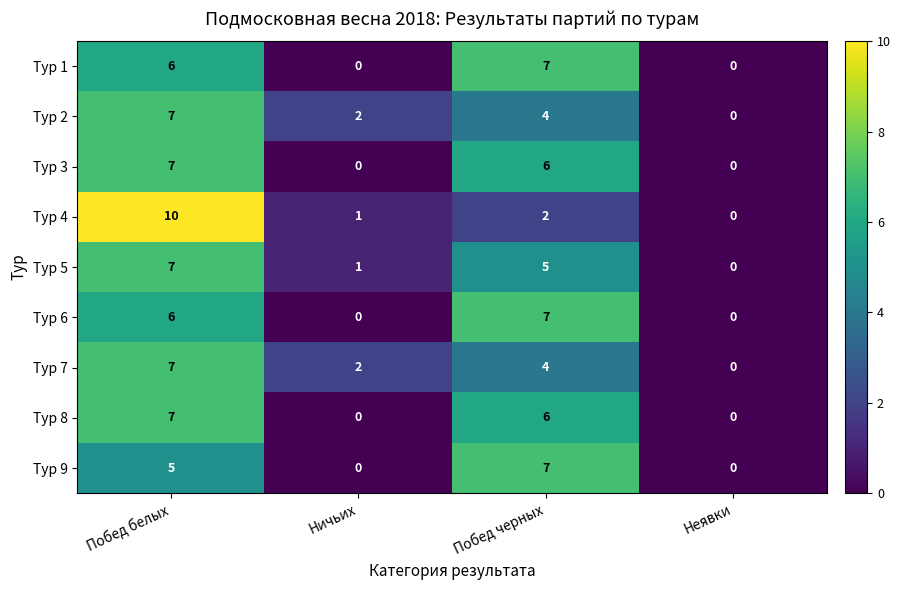

At which category is the sum across all series the highest?

Побед белых